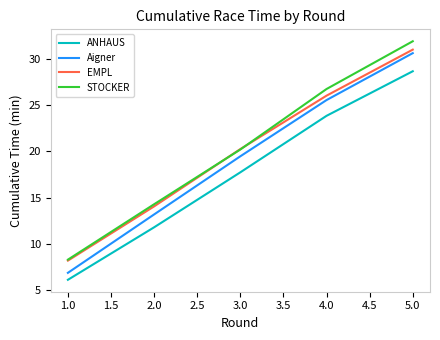

True or false: ANHAUS and Aigner intersect in this chart.

False